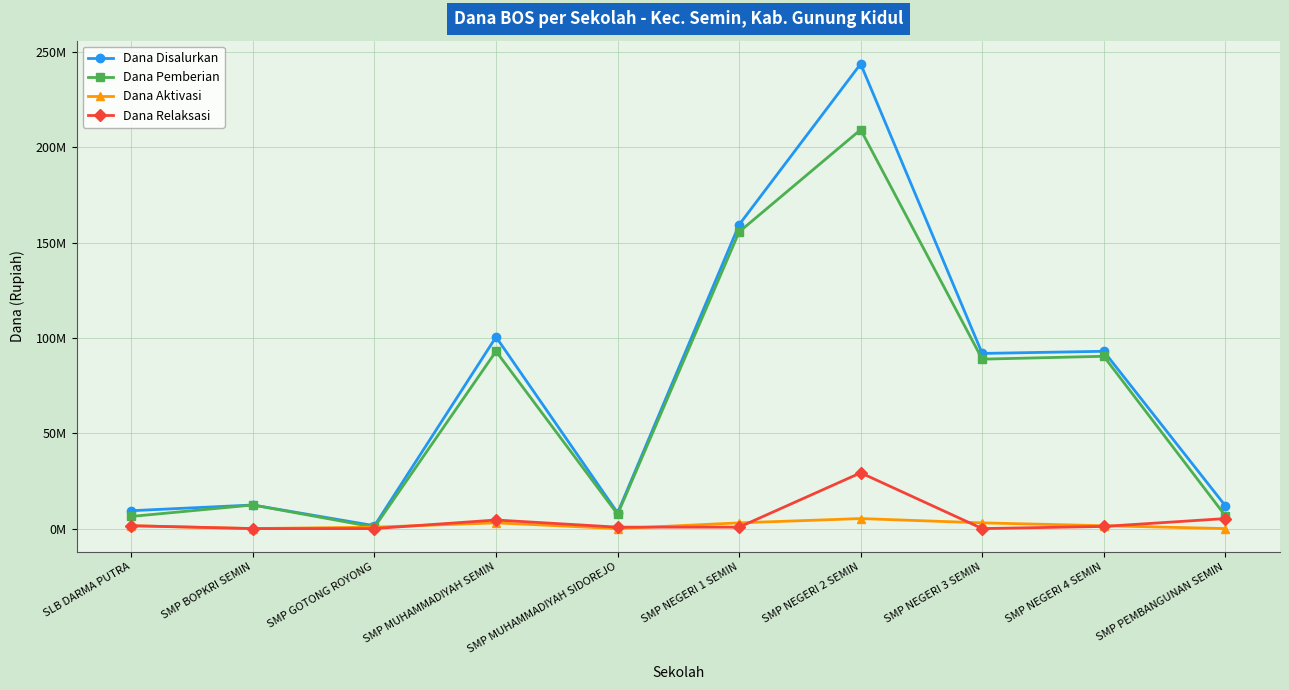

At how many categories does at least one series exceed 207239766?

1